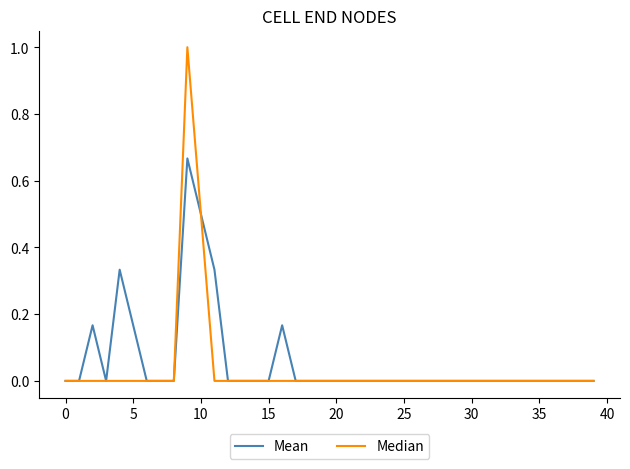

List the series in order of their peak value, highest first.

Median, Mean